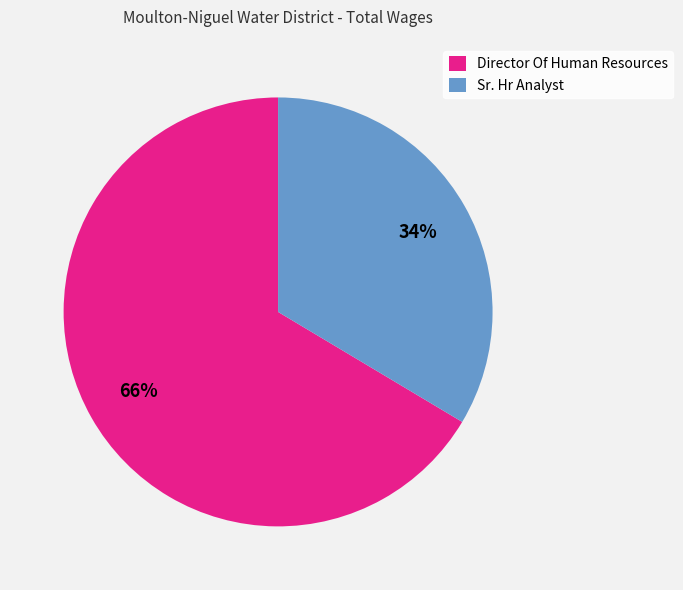

What is the ratio of the value at Sr. Hr Analyst to the value at Director Of Human Resources?

0.5